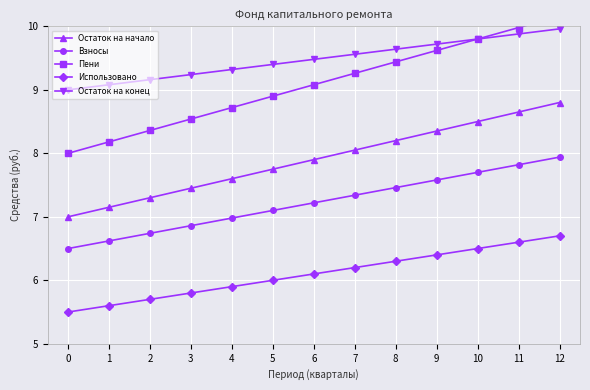

Is it true that Использовано equals 6.2 at 7?

True